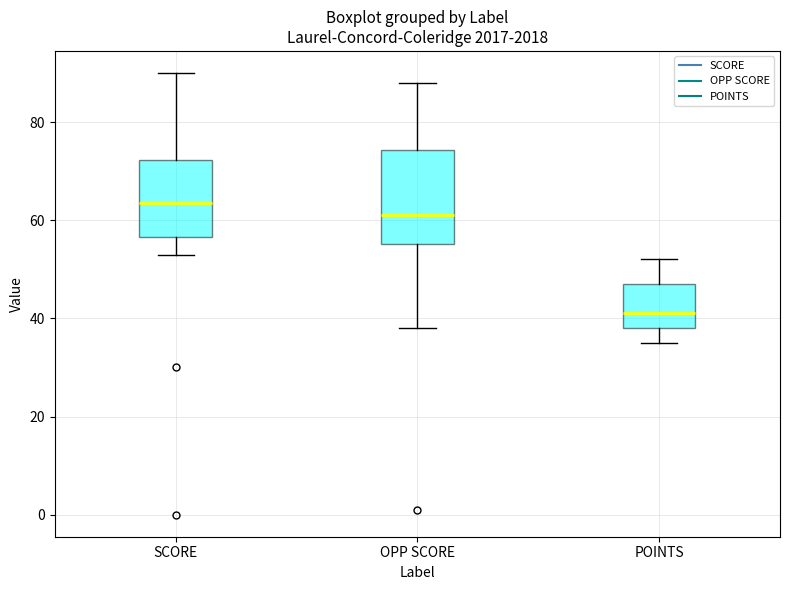

Which box is the tallest, from its lower edge to its upper edge?

OPP SCORE